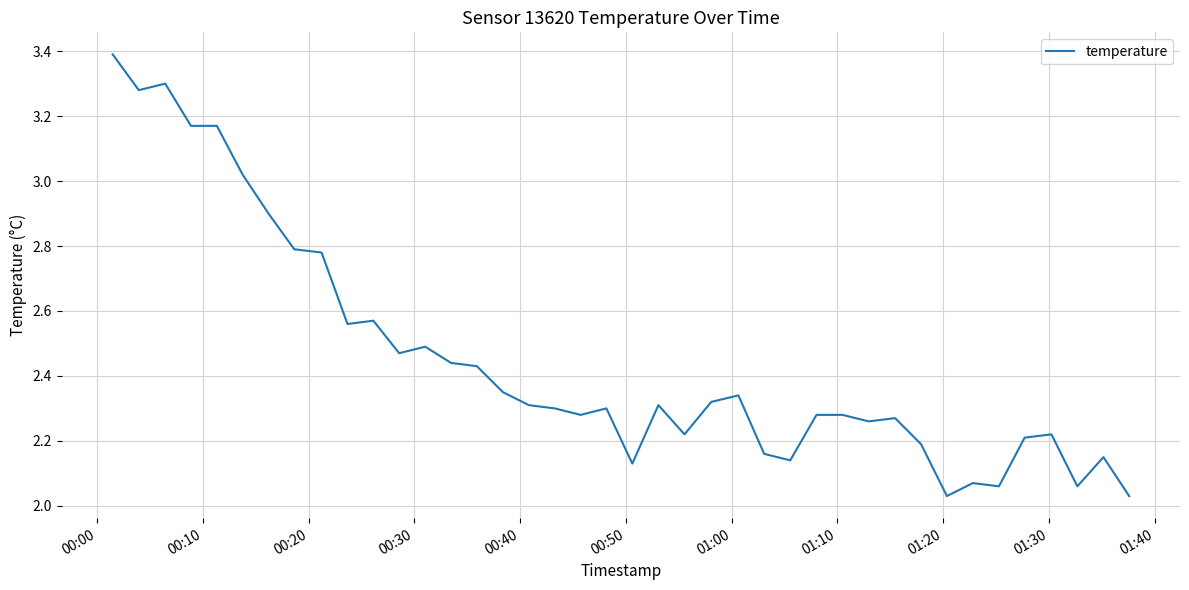

What is the maximum value shown in the chart?

3.4